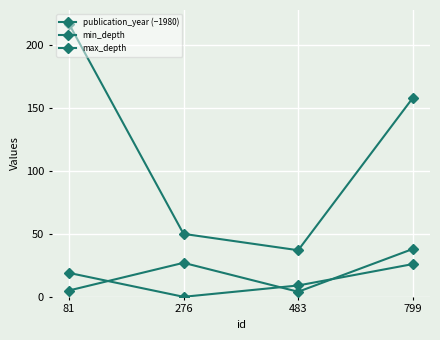

What is the value of the publication_year (−1980) point at the 4th from the left?

38